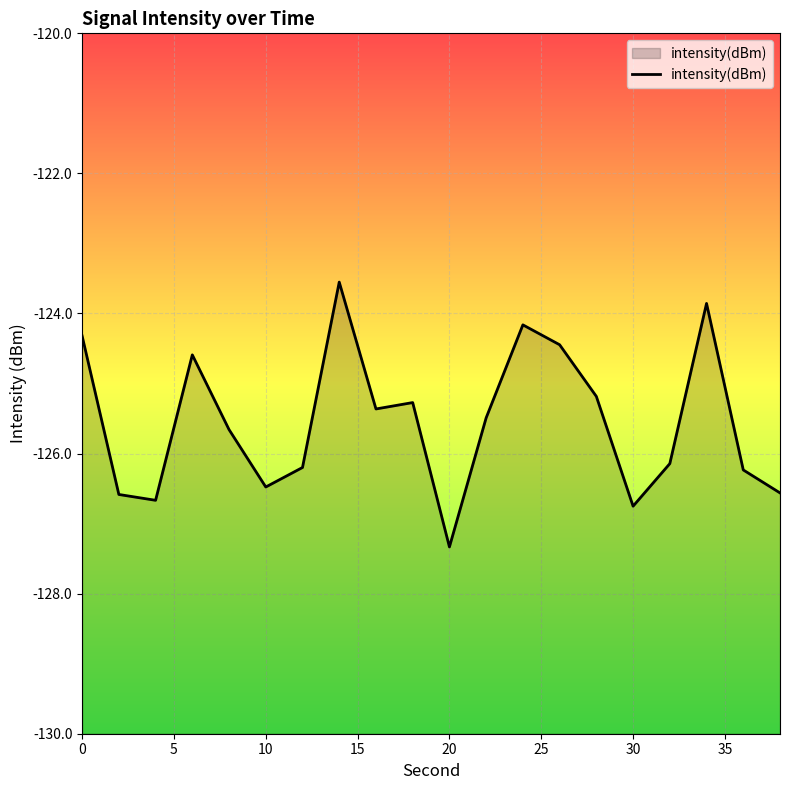

What is the difference between the maximum and minimum values?

3.8